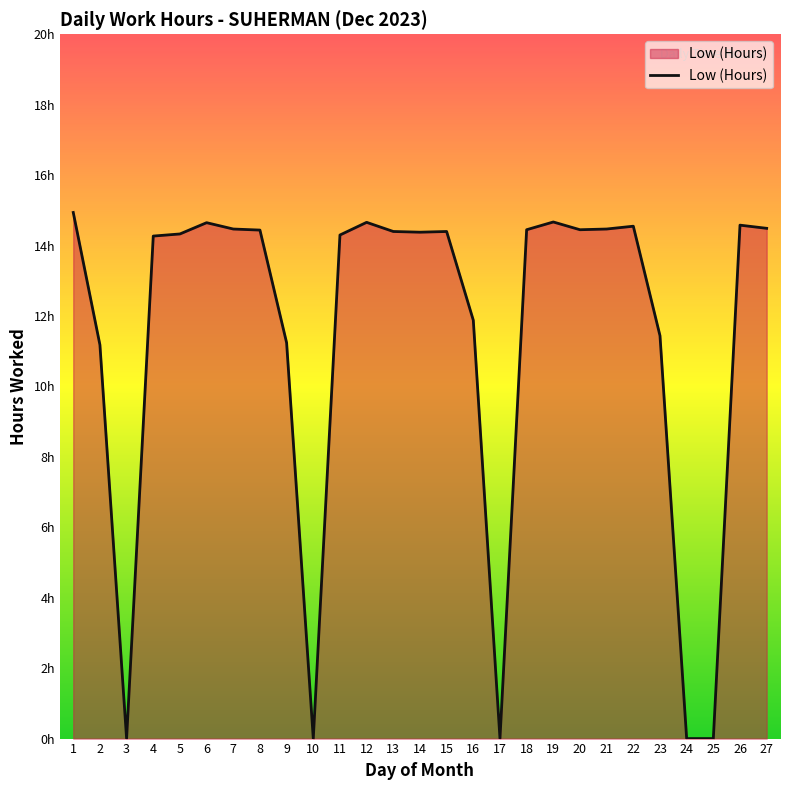

Does the chart have visible grid lines?

No